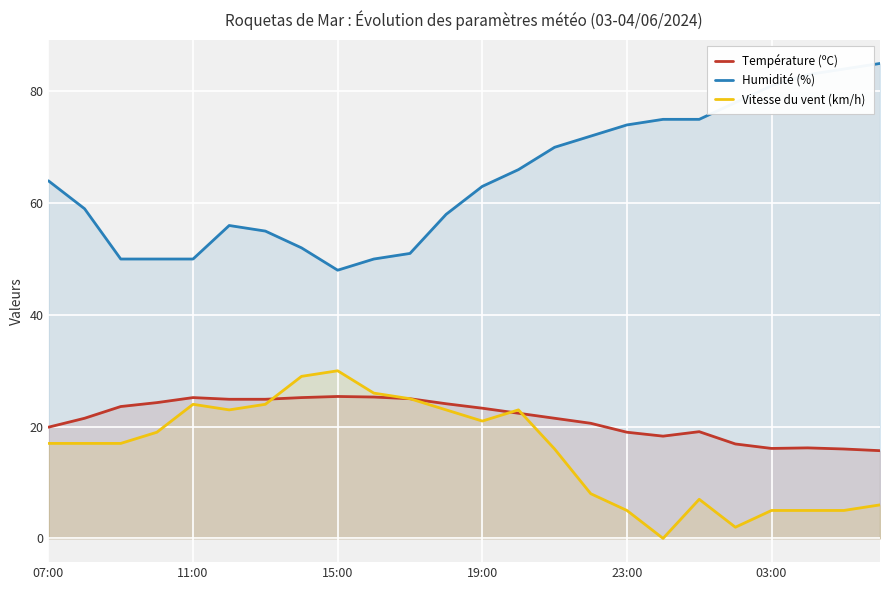

What is the greatest value displayed?

85.0